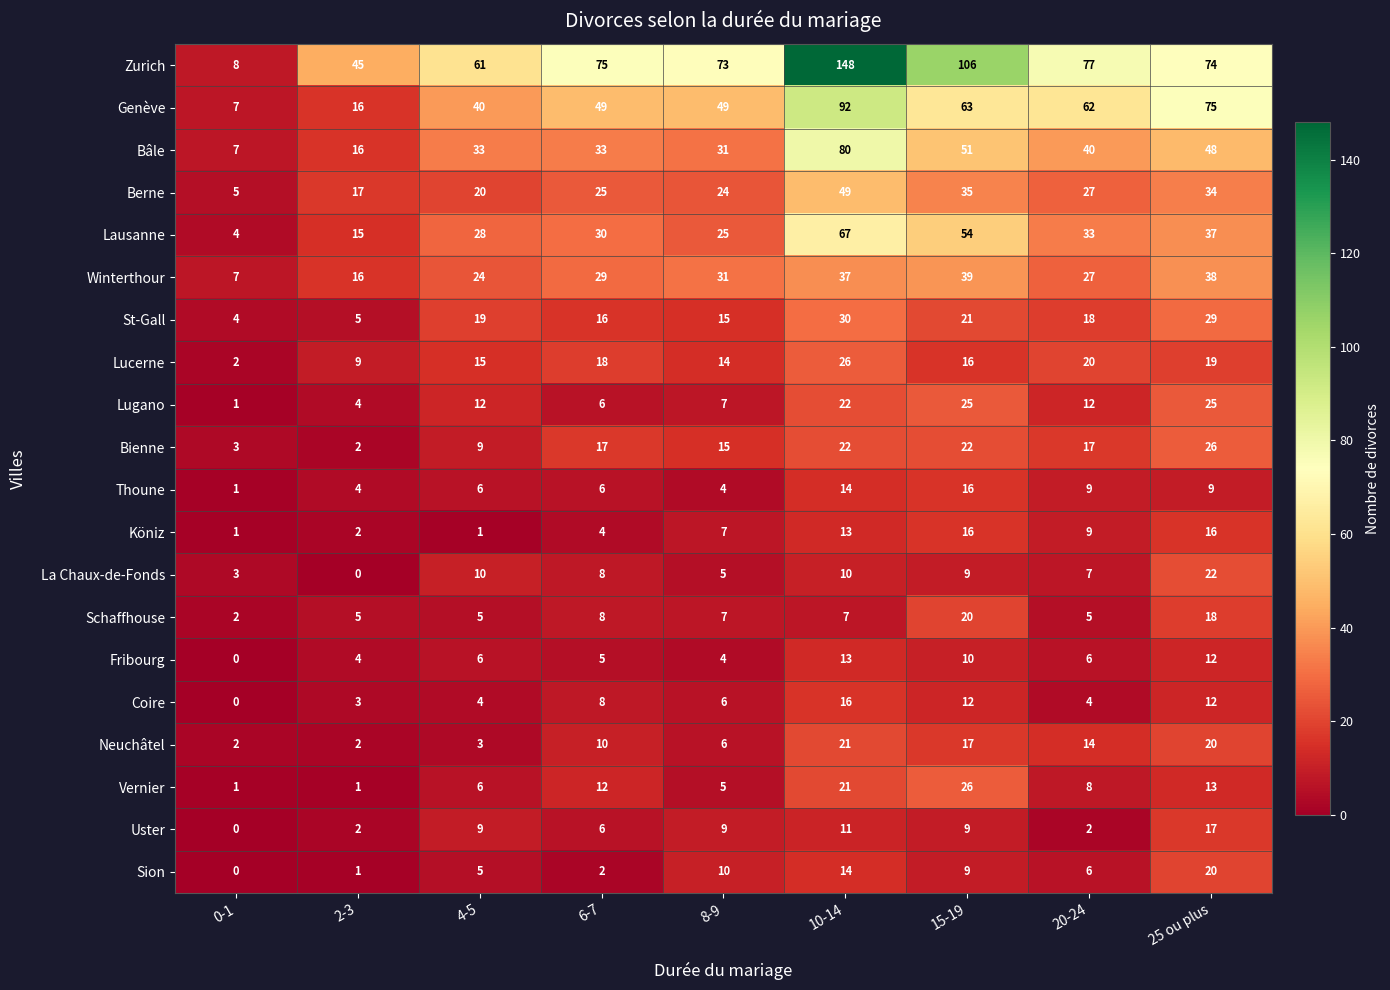

How many values in Uster are above zero?

8